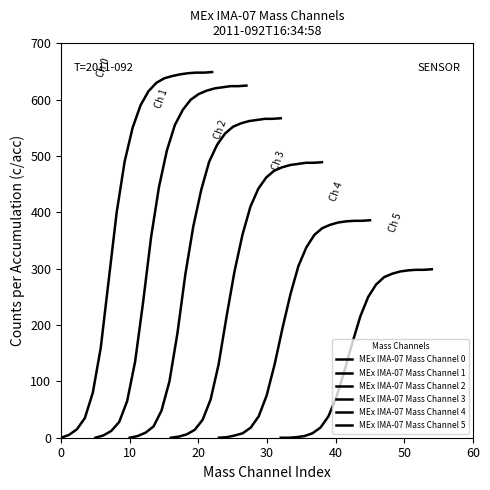

Which series has the widest spread of values?

MEx IMA-07 Mass Channel 0